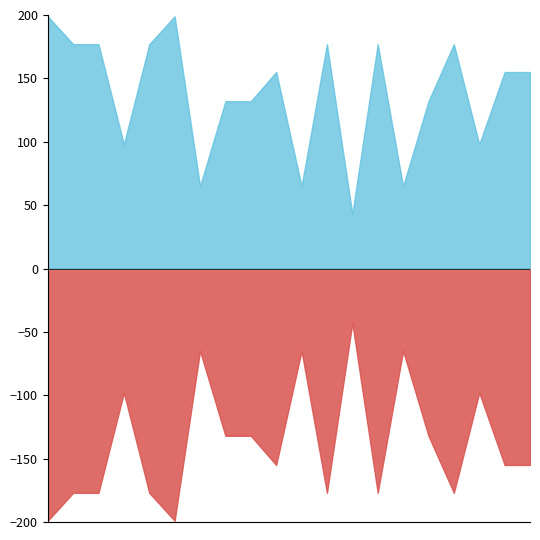

Is the value of Price (PDF) at 1997 greater than the value of Price (PRINT) at 1999?

No